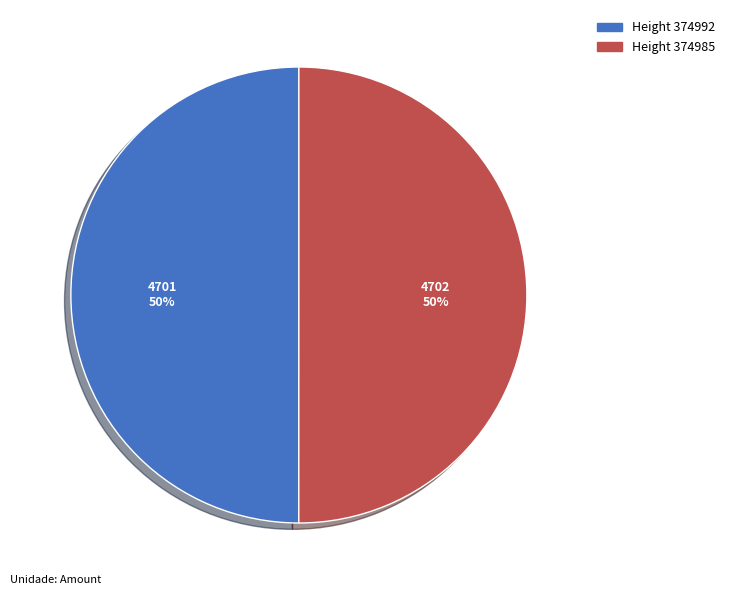

Count the number of slices in the pie.

2